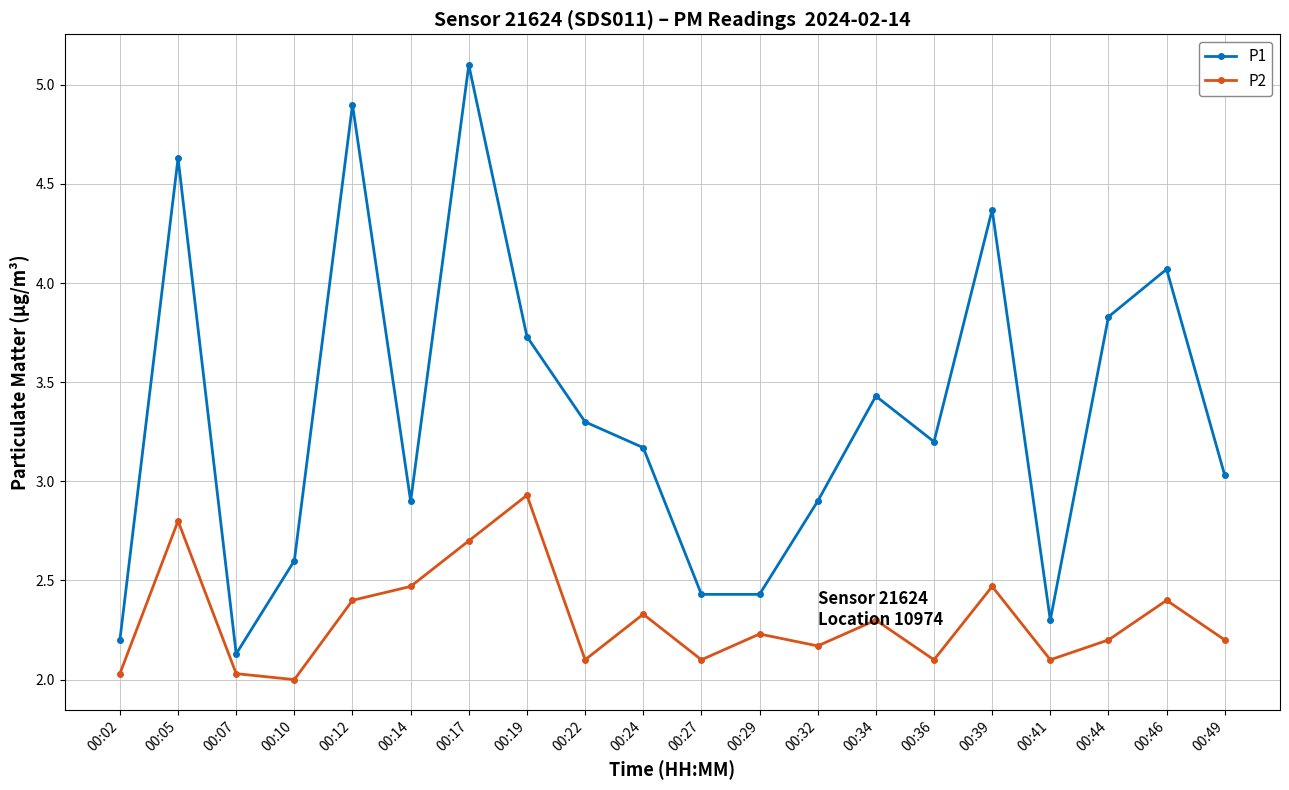

Rank the series at 00:27 from highest to lowest value.

P1, P2